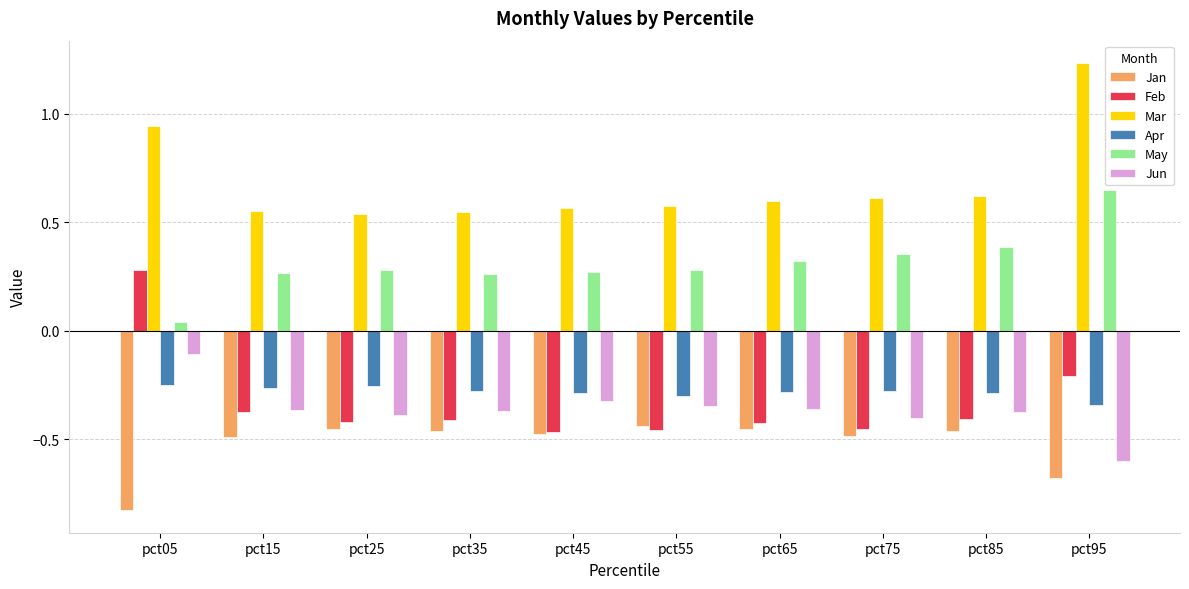

How many groups of bars are there?

10